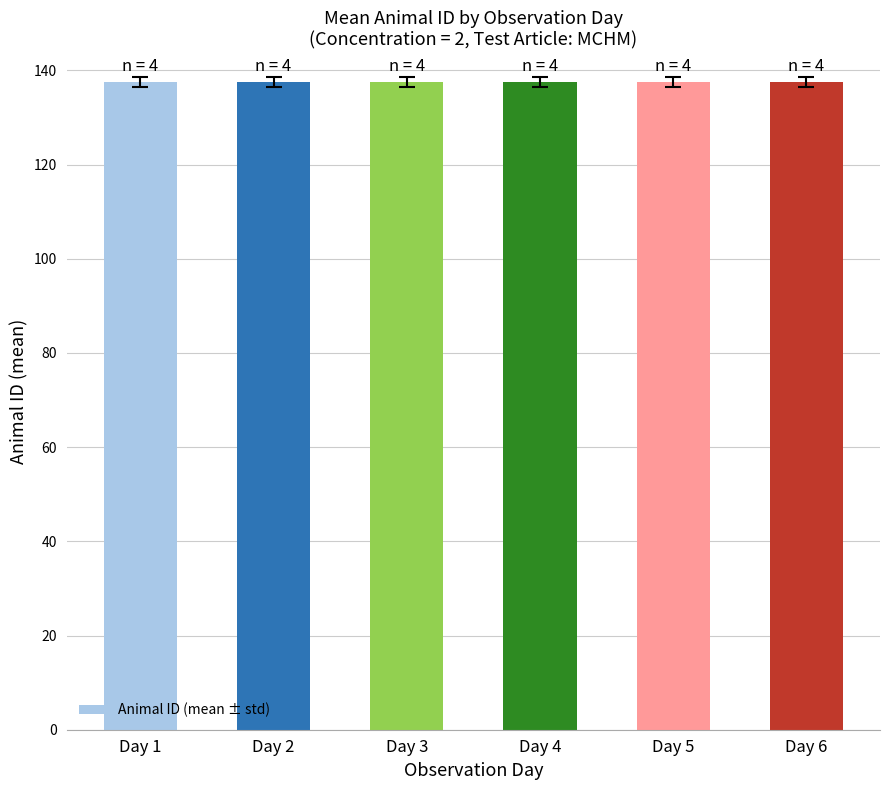

The value of Concentration at 5 is 1. True or false?

False